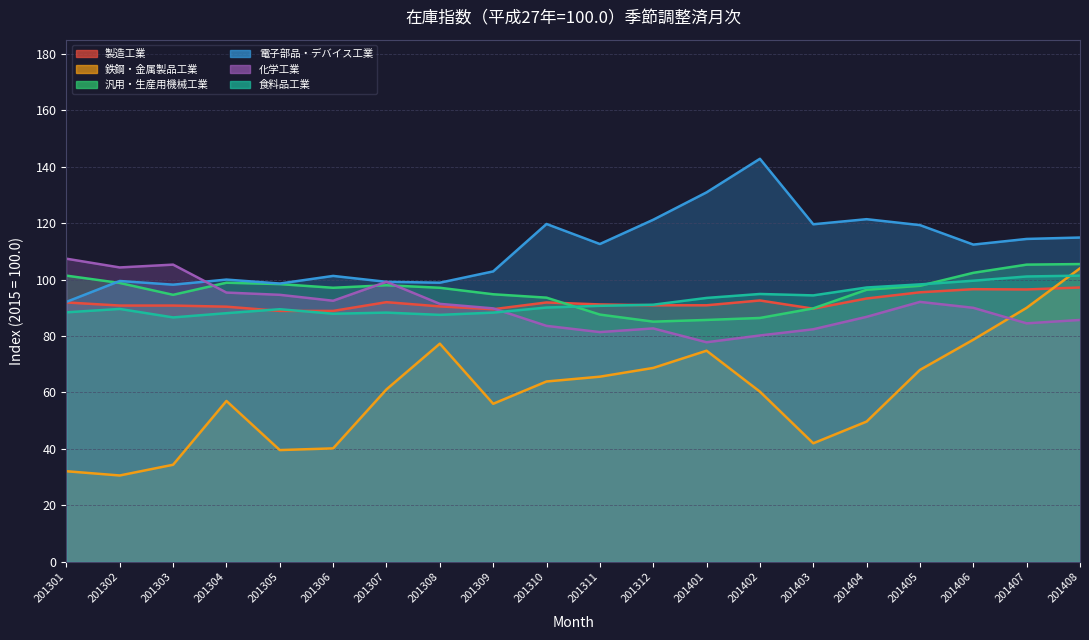

What is the value of the 製造工業 point at the 4th from the left?

91.9